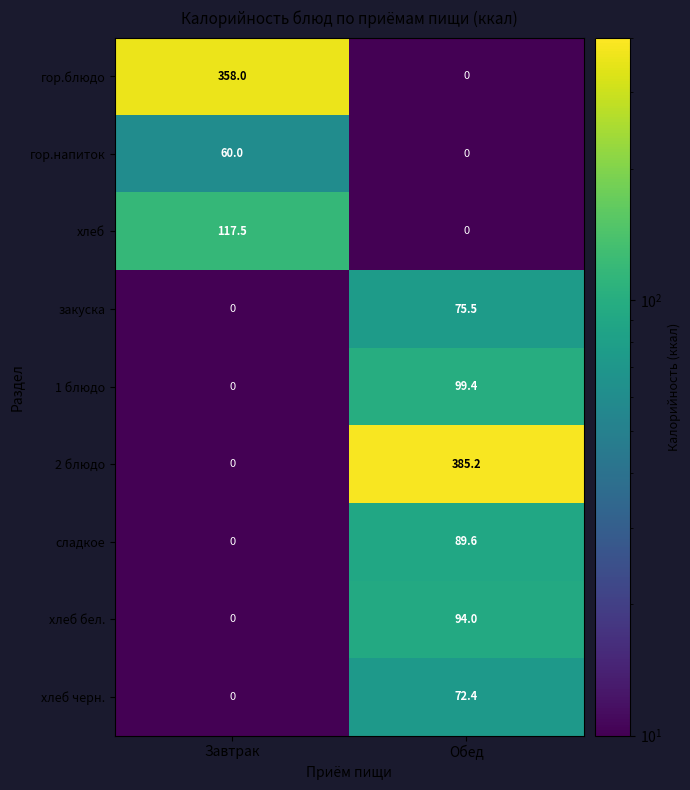

The value of 1 блюдо at Обед is 150.9. True or false?

False